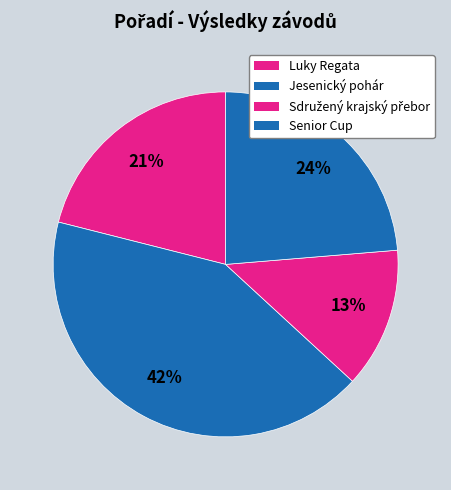

Rank the categories by value from highest to lowest.

Jesenický pohár, Senior Cup, Luky Regata, Sdružený krajský přebor